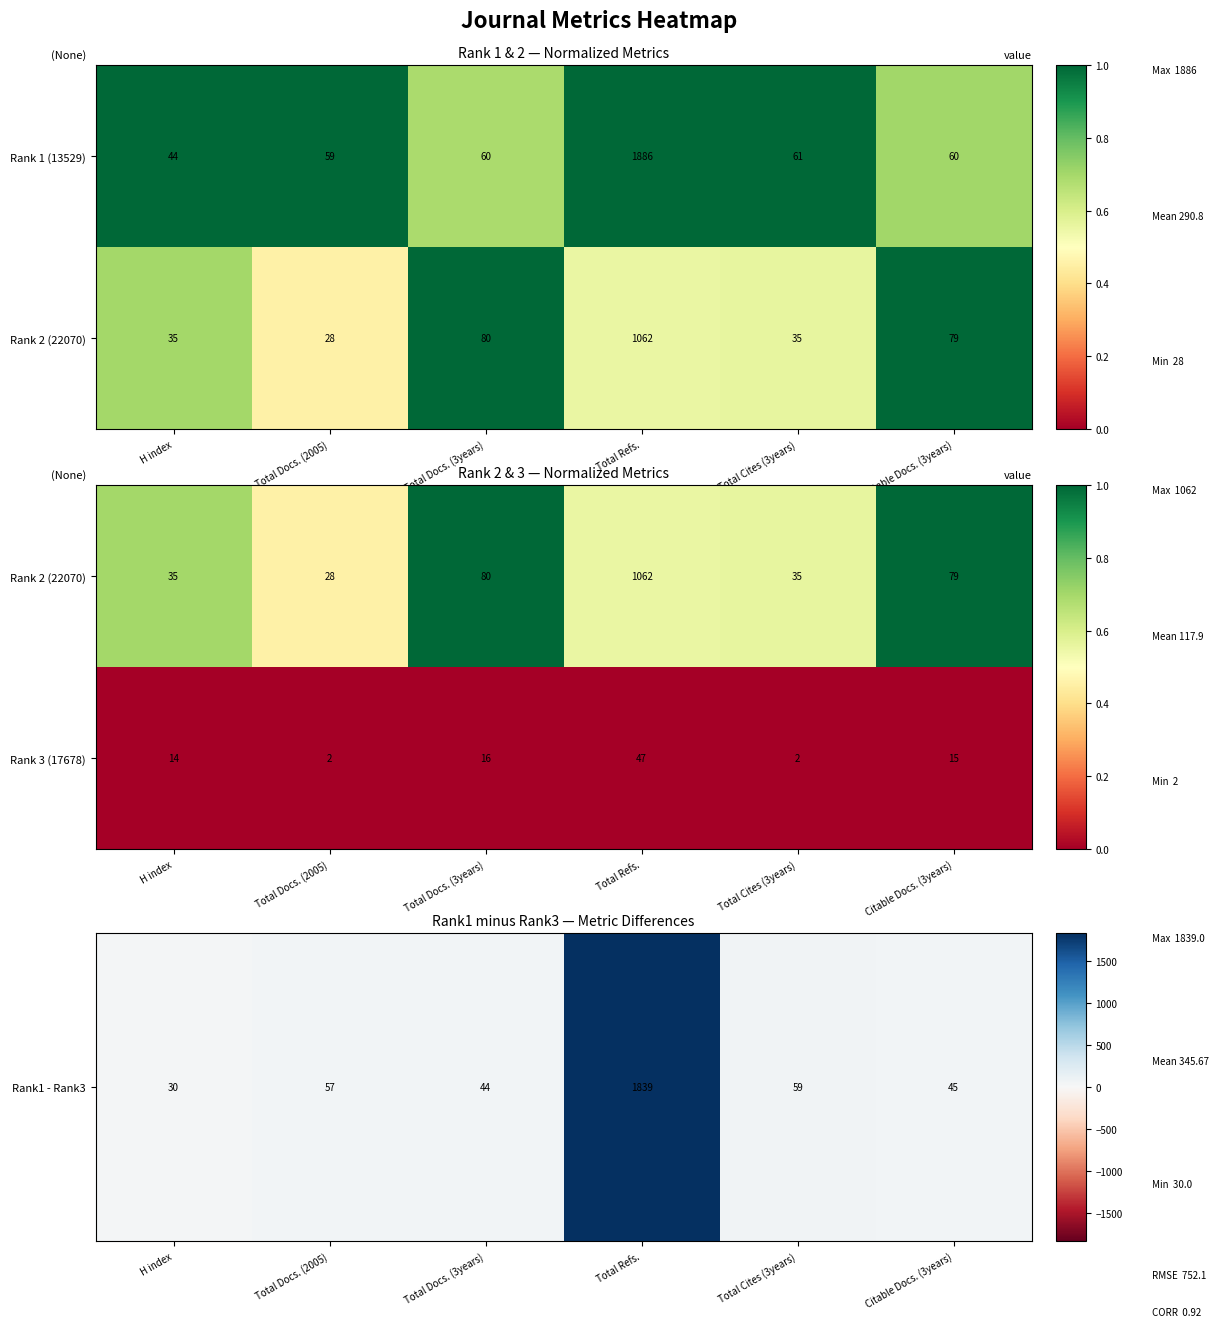

At how many categories does at least one series exceed 1640?

1